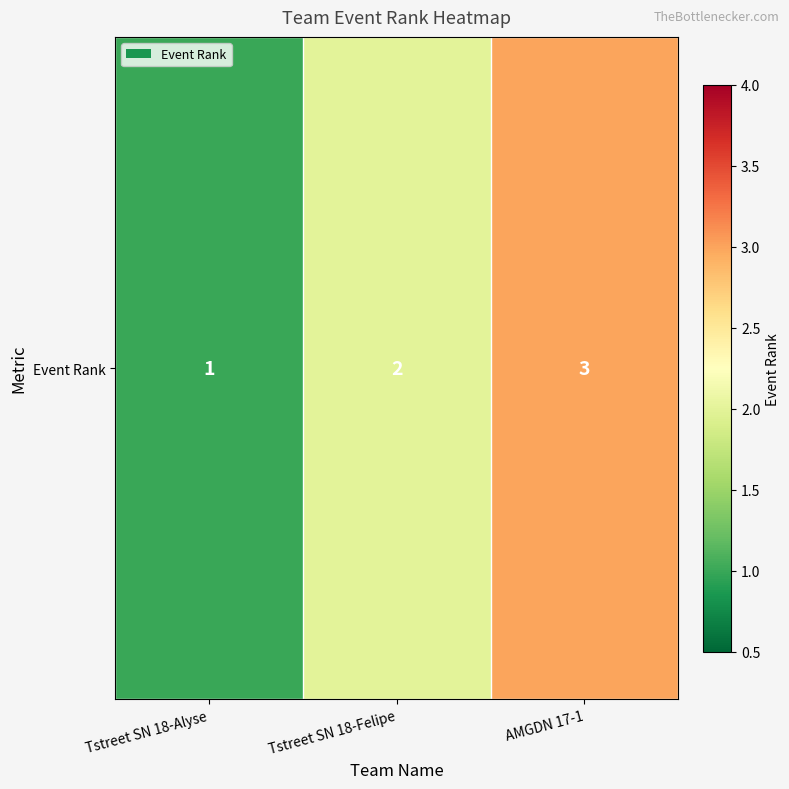

Reading left to right, extract all data points from this chart.

1	2	3